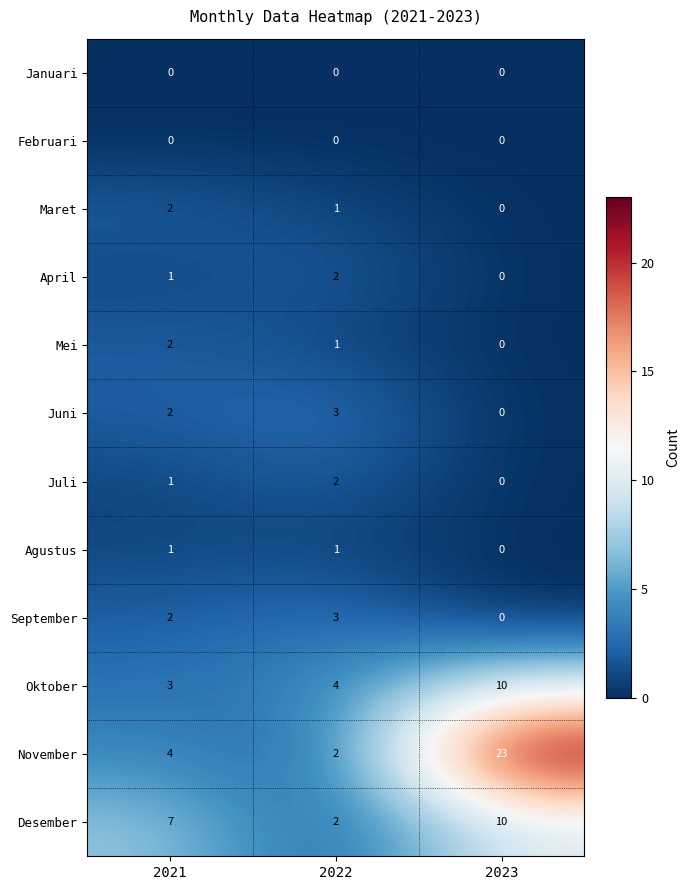

Which series has the largest total across all categories?

November